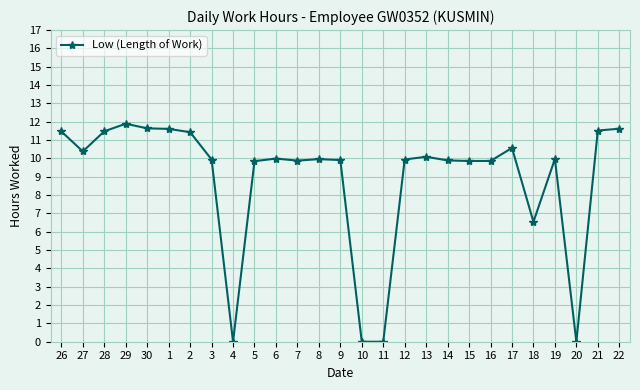

What is the maximum value shown in the chart?

11.9